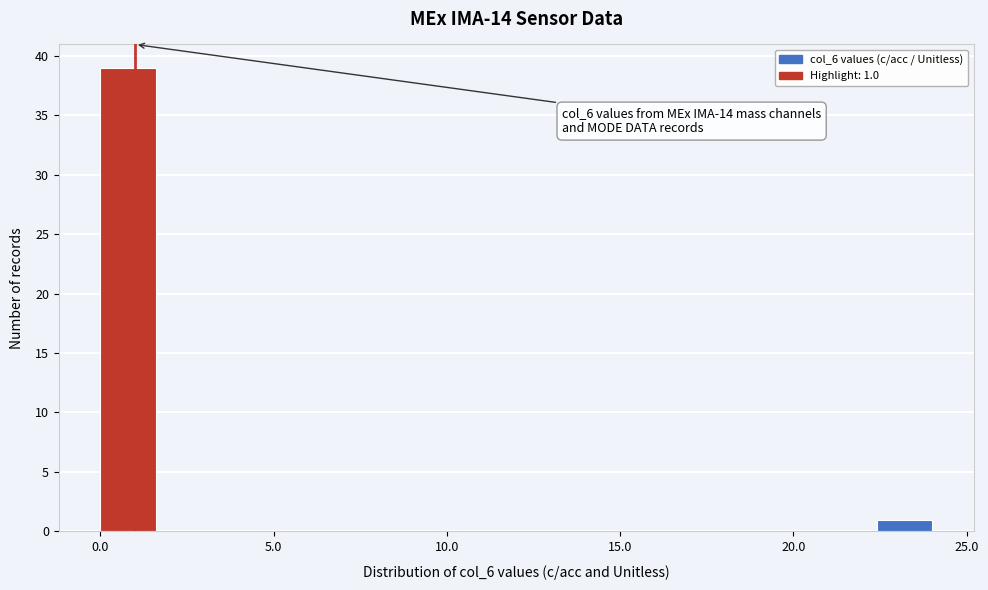

Around what value on the x-axis is the tallest bar? Give the approximate position of its centre, as read against the axis.

1.0